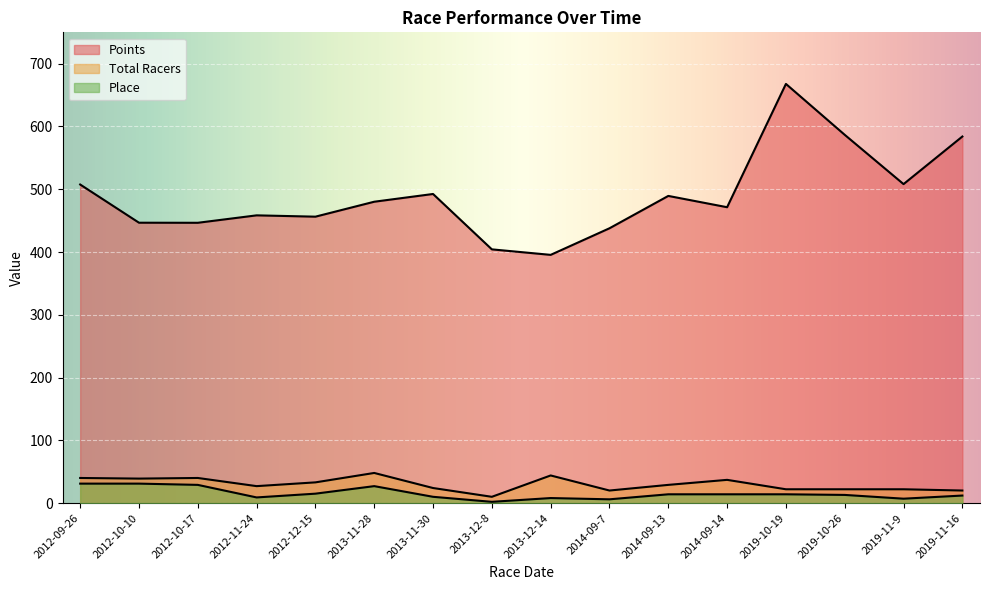

Reading right to left, transcribe all the data shown in this chart.

Points: 2019-11-16=584.0	2019-11-9=508.2	2019-10-26=586.7	2019-10-19=667.8	2014-09-14=471.4	2014-09-13=489.4	2014-09-7=437.8	2013-12-14=395.5	2013-12-8=404.2	2013-11-30=492.5	2013-11-28=480.1	2012-12-15=456.3	2012-11-24=458.4	2012-10-17=446.6	2012-10-10=446.7	2012-09-26=507.6
Total Racers: 2019-11-16=20.0	2019-11-9=22.0	2019-10-26=22.0	2019-10-19=22.0	2014-09-14=37.0	2014-09-13=29.0	2014-09-7=20.0	2013-12-14=44.0	2013-12-8=10.0	2013-11-30=24.0	2013-11-28=48.0	2012-12-15=33.0	2012-11-24=27.0	2012-10-17=40.0	2012-10-10=39.0	2012-09-26=40.0
Place: 2019-11-16=12.0	2019-11-9=7.0	2019-10-26=13.0	2019-10-19=14.0	2014-09-14=14.0	2014-09-13=14.0	2014-09-7=6.0	2013-12-14=8.0	2013-12-8=2.0	2013-11-30=10.0	2013-11-28=27.0	2012-12-15=15.0	2012-11-24=9.0	2012-10-17=29.0	2012-10-10=31.0	2012-09-26=31.0